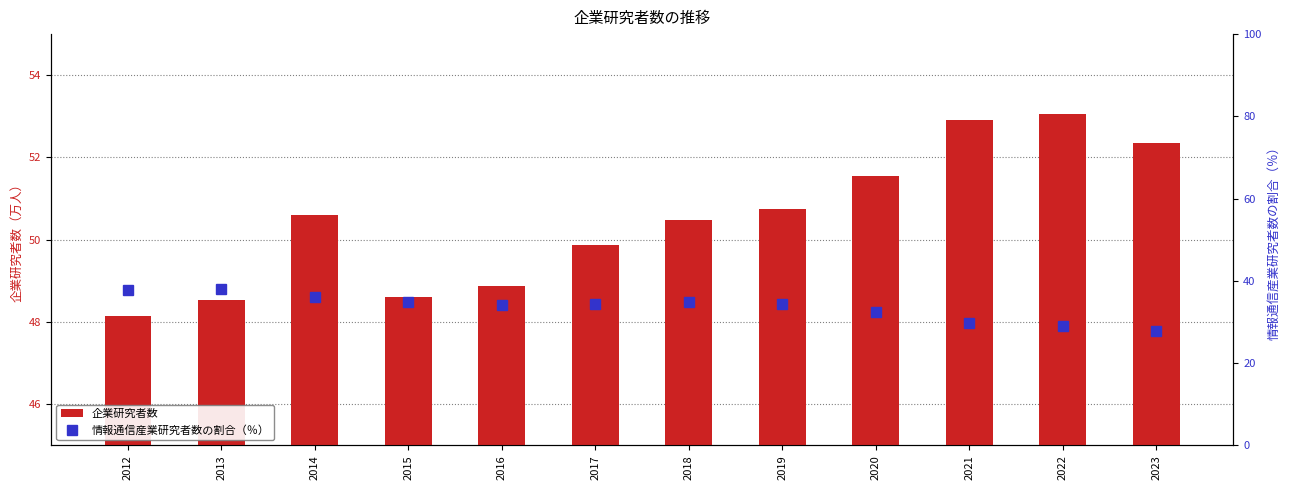

Reading left to right, extract all data points from this chart.

企業研究者数: 48.1	48.5	50.6	48.6	48.9	49.9	50.5	50.7	51.5	52.9	53.1	52.4
情報通信産業研究者数の割合（％）: 37.8	38.0	36.1	34.9	34.0	34.3	34.8	34.3	32.5	29.7	29.0	27.7